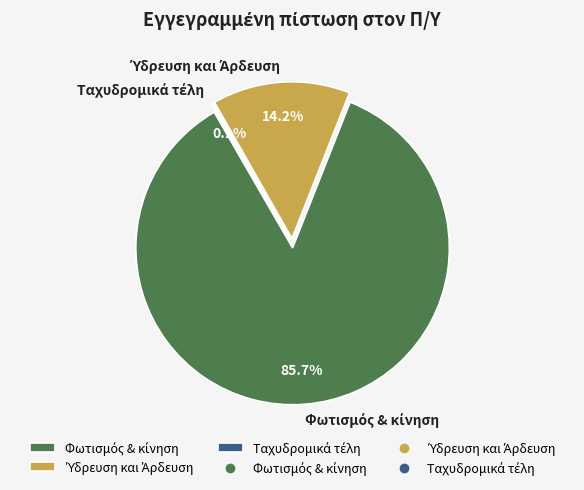

Which category accounts for the majority?

Φωτισμός & κίνηση